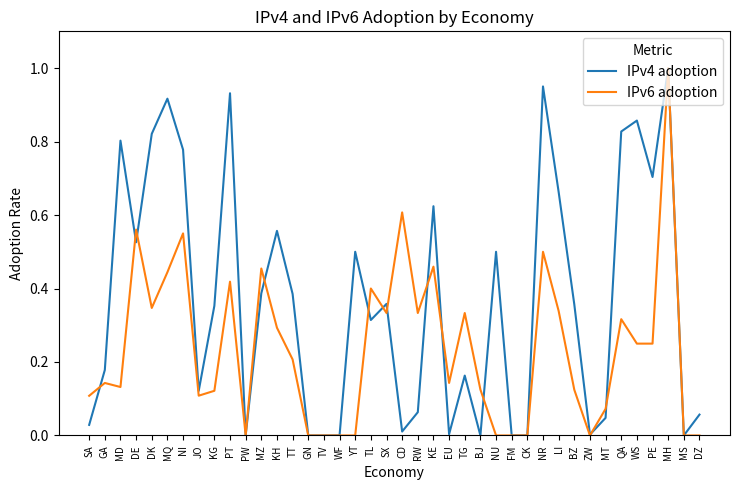

Between KH and TG, which series saw the biggest shift?

IPv4 adoption